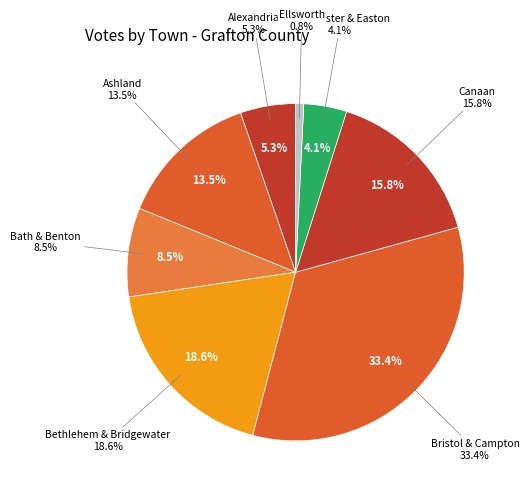

Which has a higher value, Alexandria or Bath?

Bath